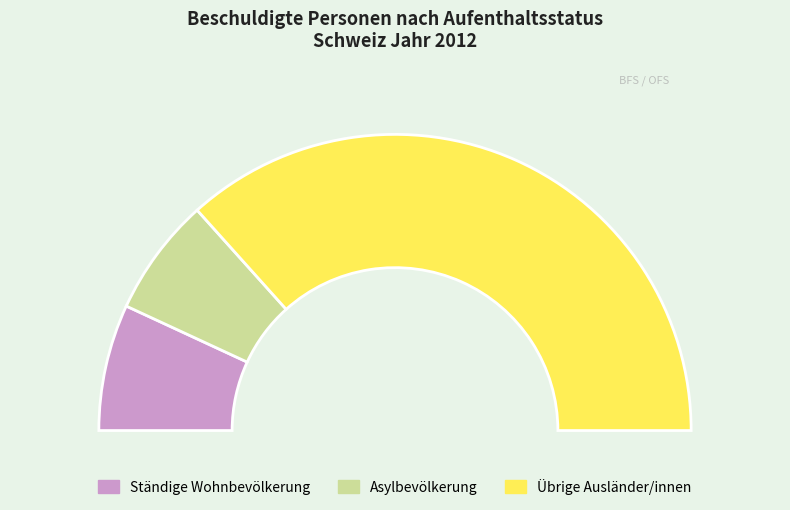

What percentage is NOT represented by Ständige Wohnbevölkerung?

86.2%